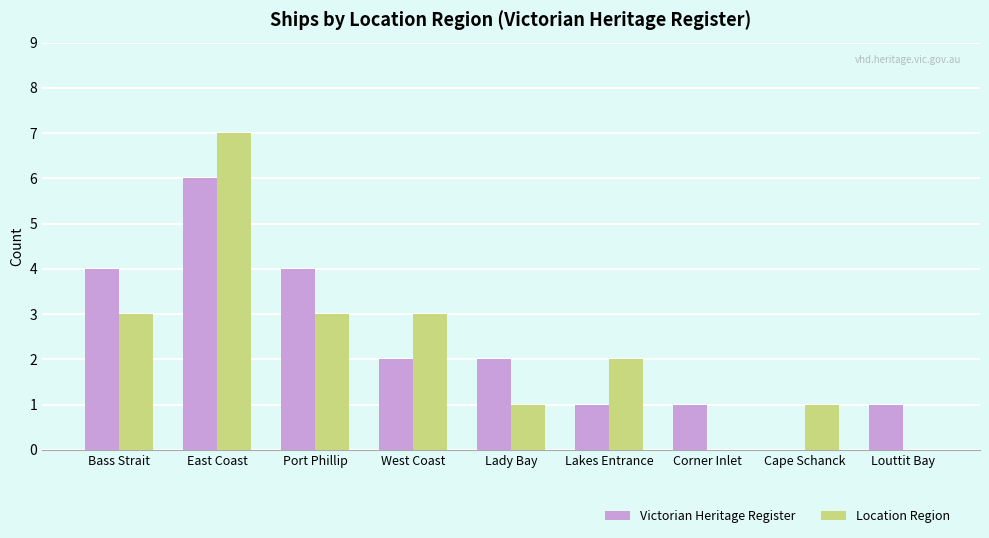

Reading right to left, extract all data points from this chart.

Victorian Heritage Register: 1	0	1	1	2	2	4	6	4
Location Region: 0	1	0	2	1	3	3	7	3